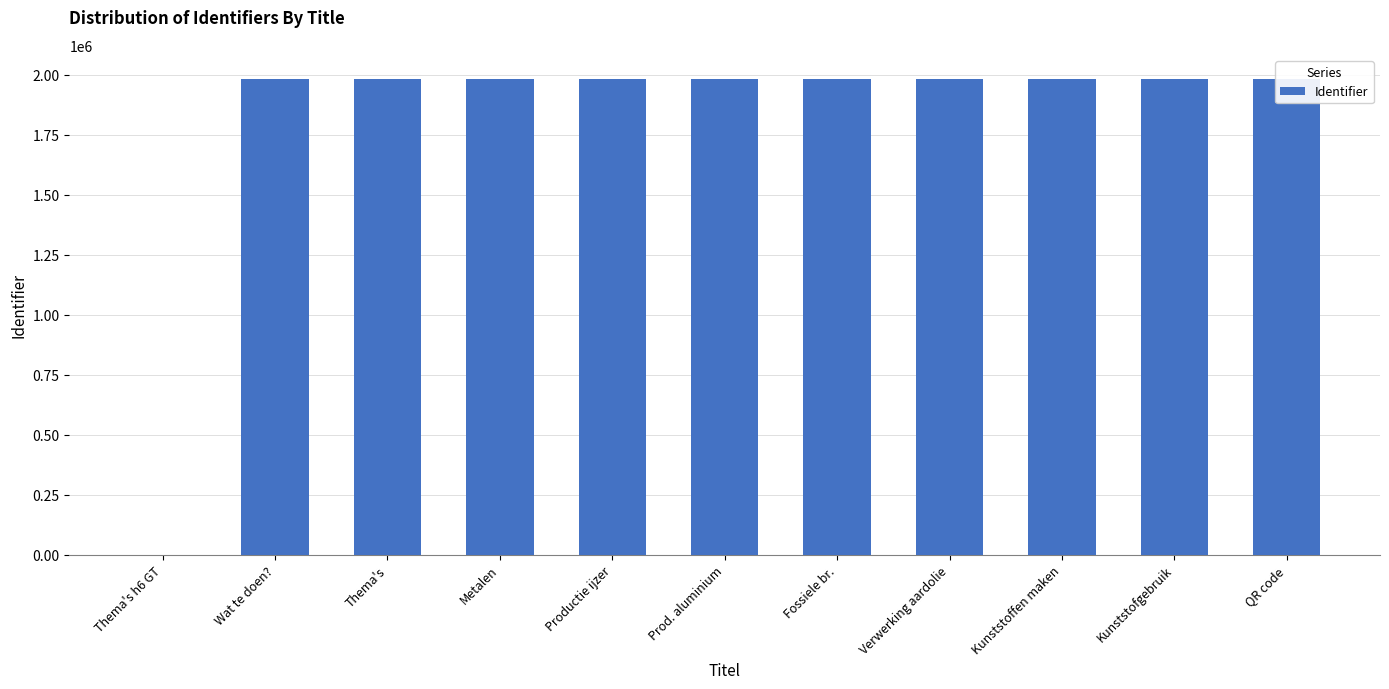

What is the label of the 8th bar from the left?

Verwerking aardolie